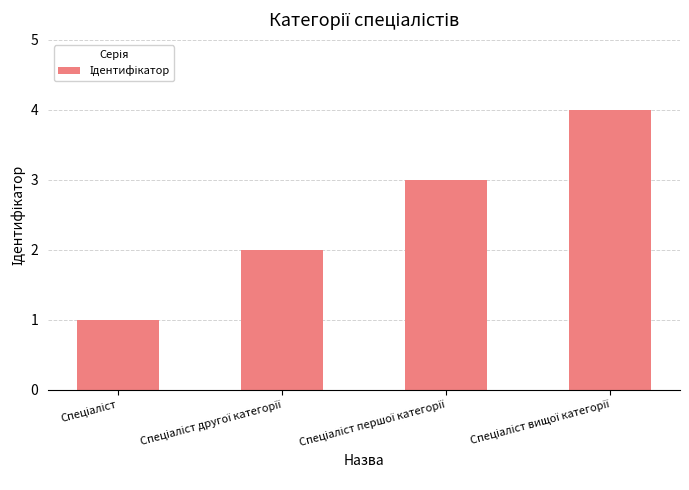

What is the difference between the maximum and minimum values?

3